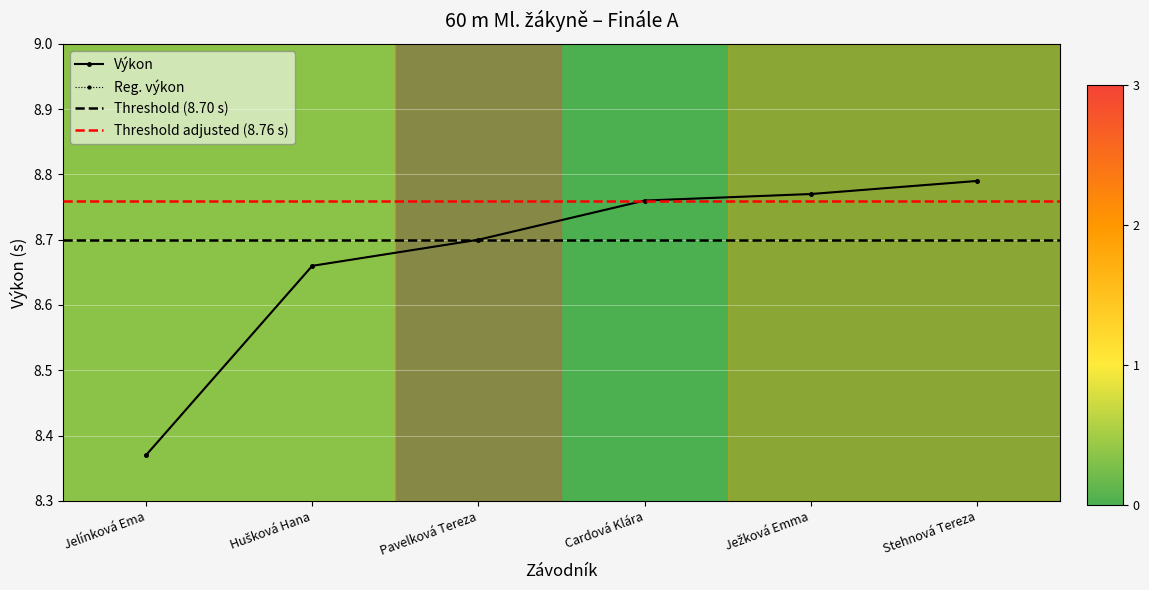

The value of Výkon at Jelínková Ema is 8.4. True or false?

True